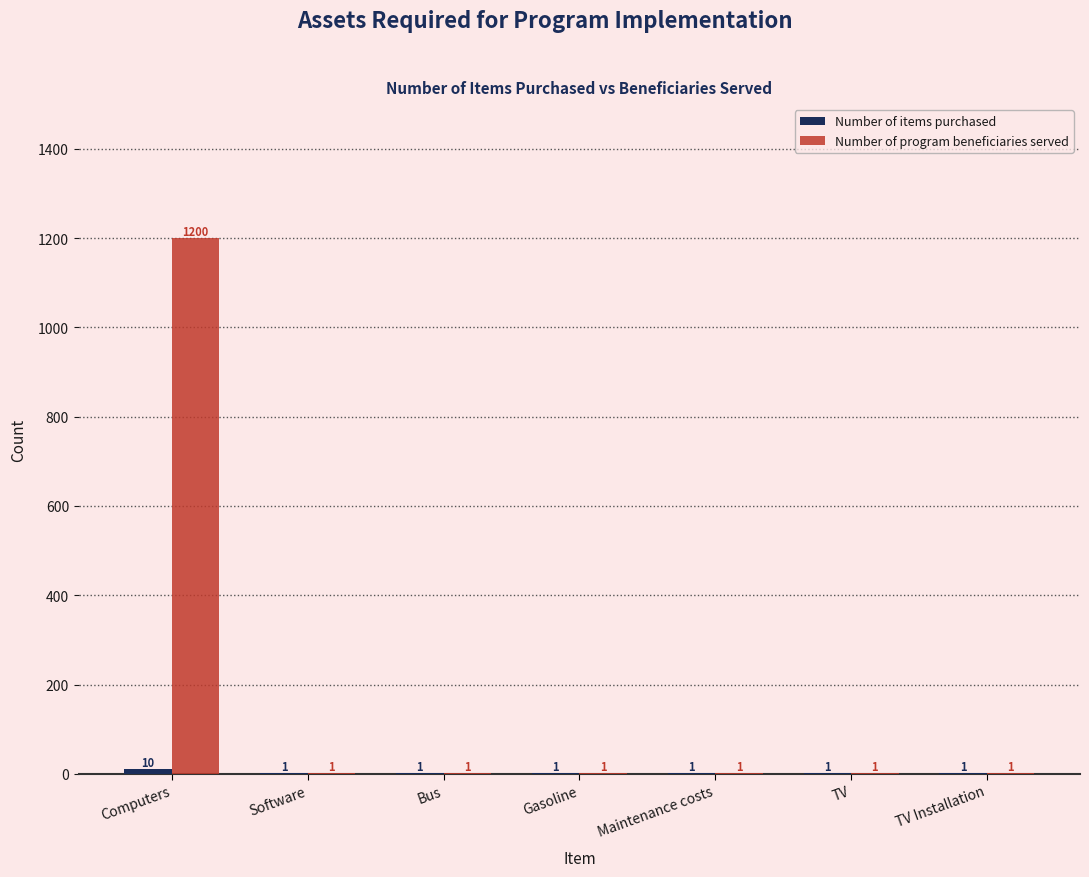

What is the maximum value shown in the chart?

1200